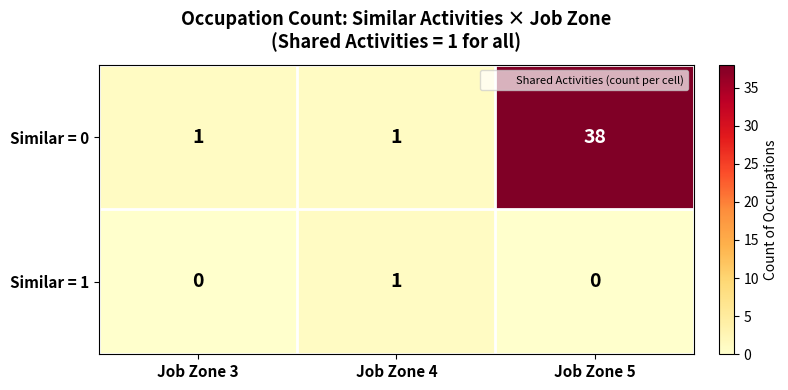

Is the value of Similar = 0 at Job Zone 3 greater than the value of Similar = 1 at Job Zone 3?

Yes